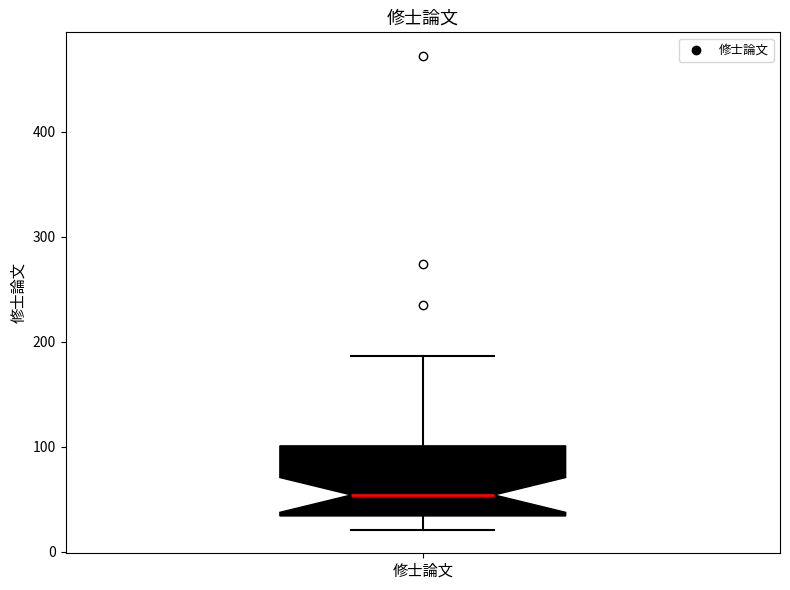

Where does the lower whisker of the box for 修士論文 end on the y-axis? The values are not printed on the chart, so give them approximately, as read against the axis.

20